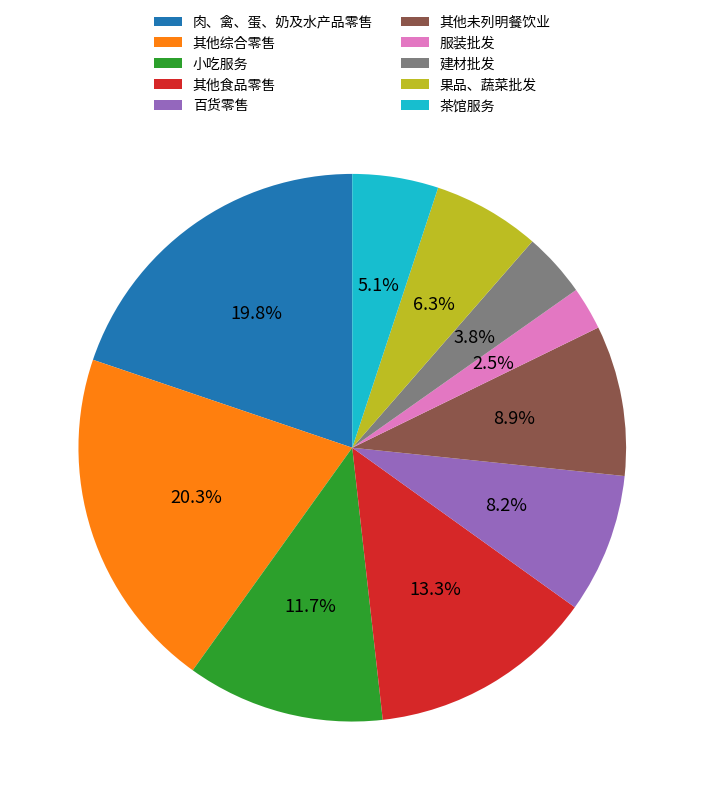

How much of the chart is everything except 小吃服务?

88.3%